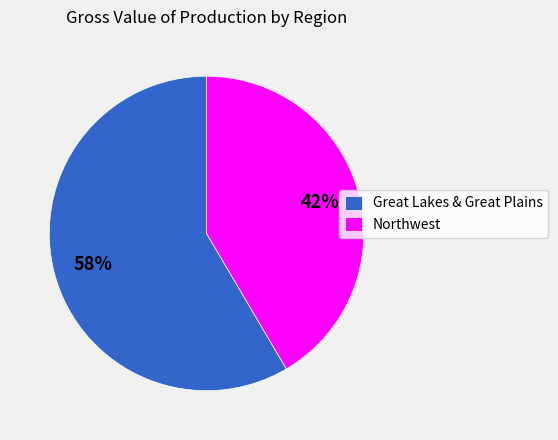

Which slice is the smallest?

Northwest